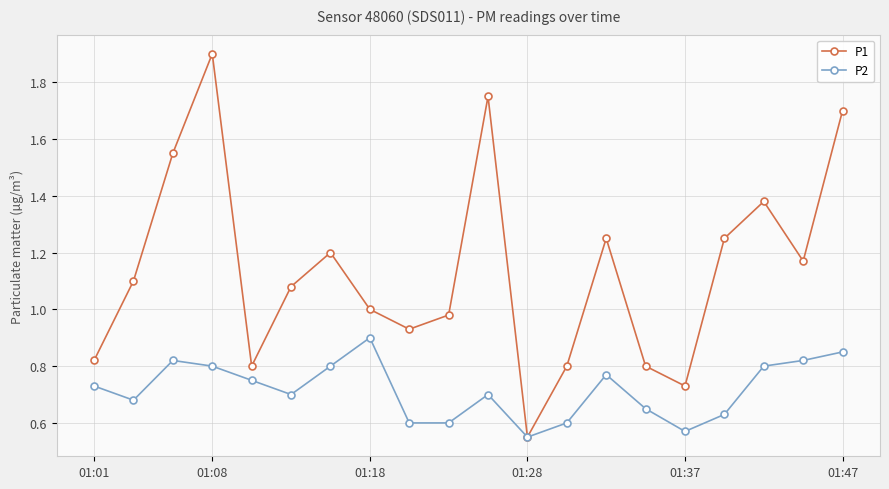

At how many categories does at least one series exceed 0?

20